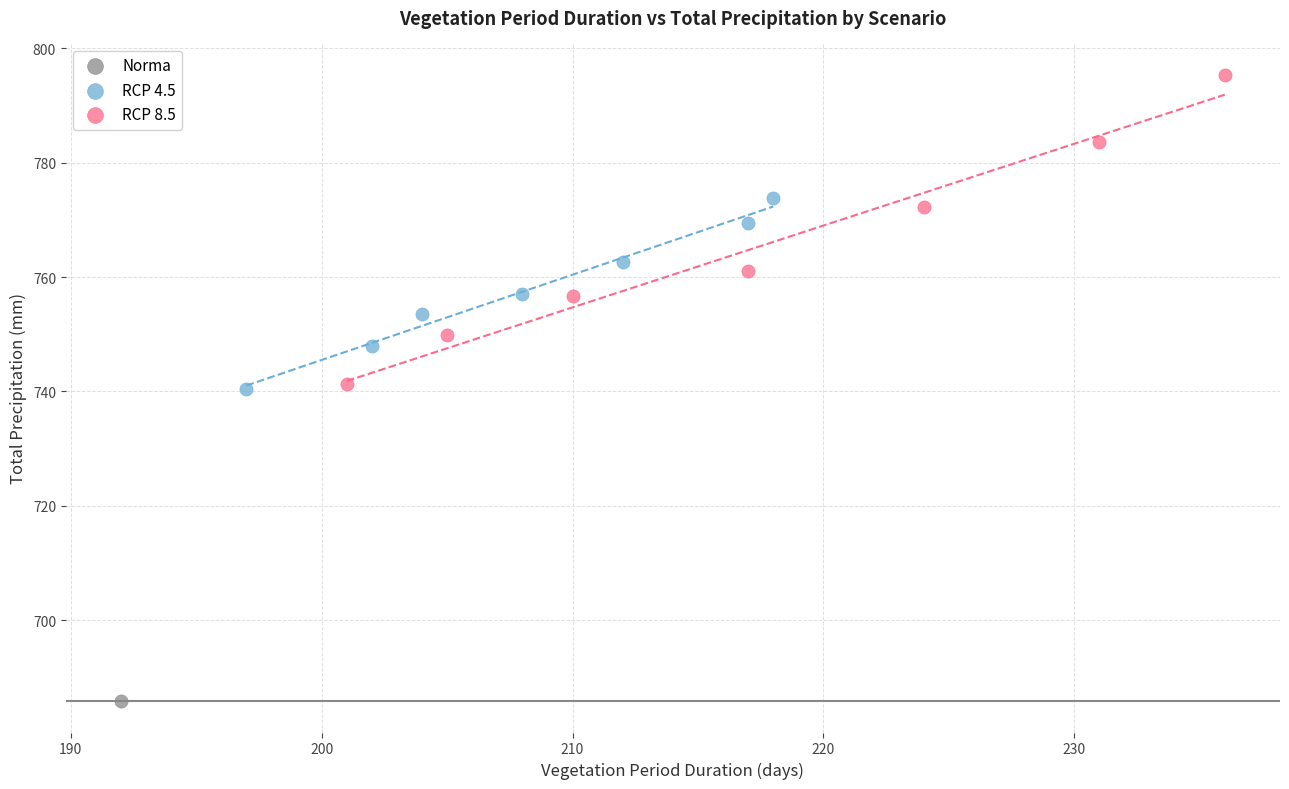

What are all the series names shown in the legend?

Norma, RCP 4.5, RCP 8.5